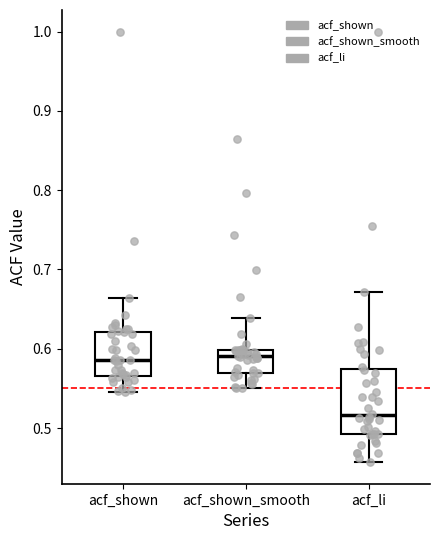

Reading left to right, read every box against the y-axis: the position of its median line, the range the box covers, and the ends of its whiskers. The values are not printed on the chart, so give them approximately, as read against the axis.

acf_shown: median 0.59, box 0.57 to 0.62, whiskers 0.55 to 0.66
acf_shown_smooth: median 0.59, box 0.57 to 0.60, whiskers 0.55 to 0.64
acf_li: median 0.52, box 0.49 to 0.57, whiskers 0.46 to 0.67